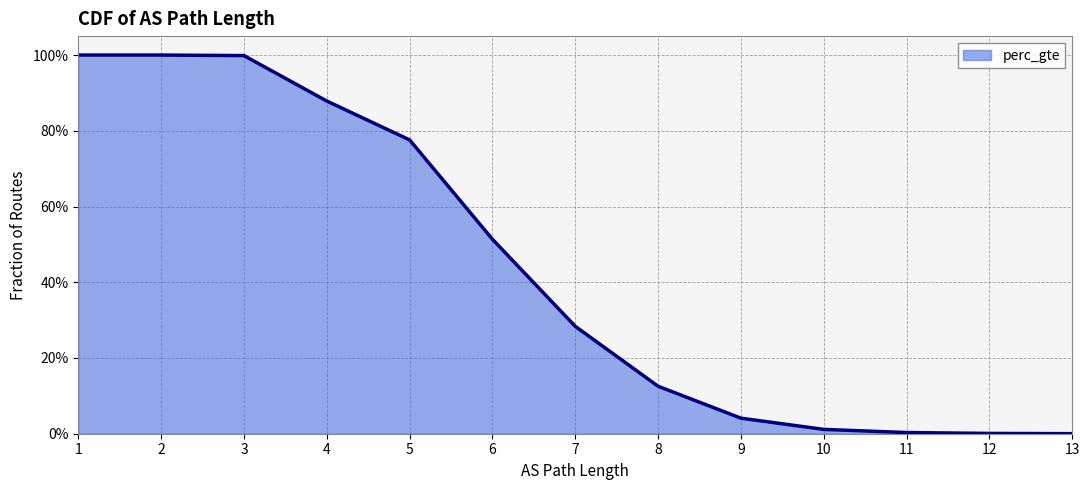

True or false: there are more than 1 points higher than both neighbors.

False